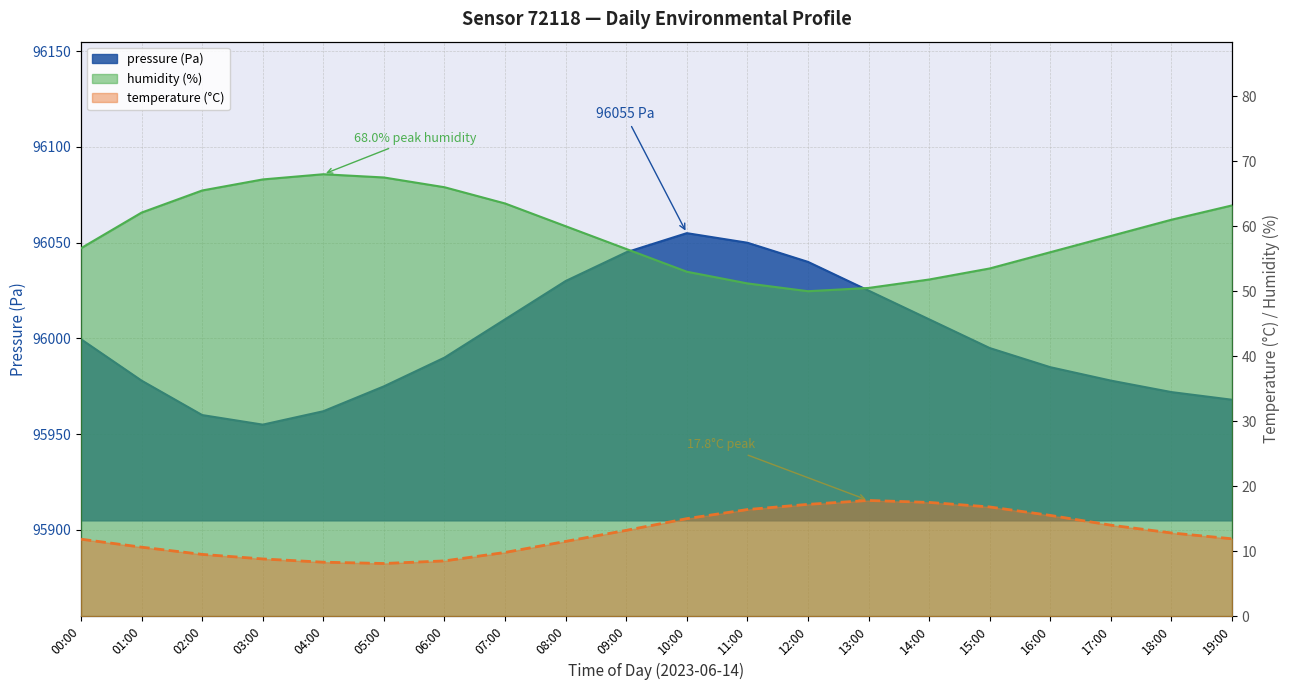

What is the label of the 16th point from the right?

04:00